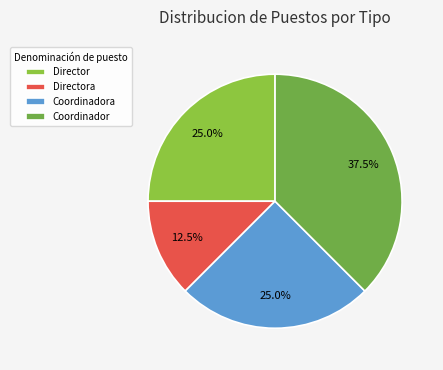

To the nearest percent, what is the difference between the largest and smallest slice percentages?

25%